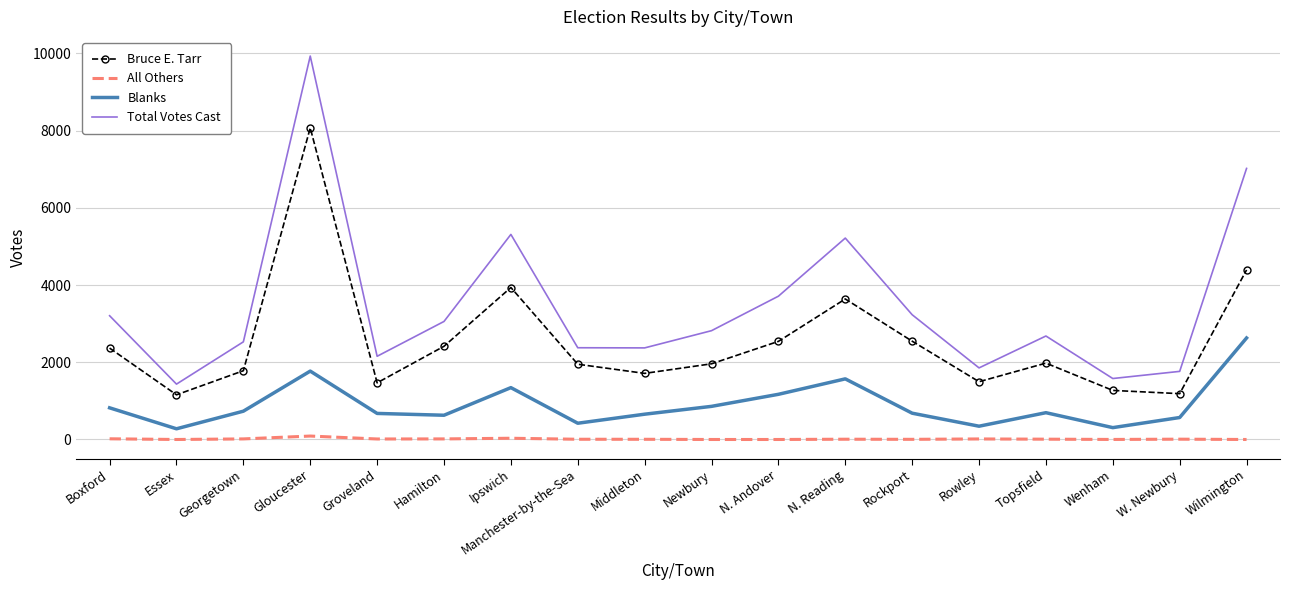

What is the difference between the maximum and minimum values in the All Others series?

89